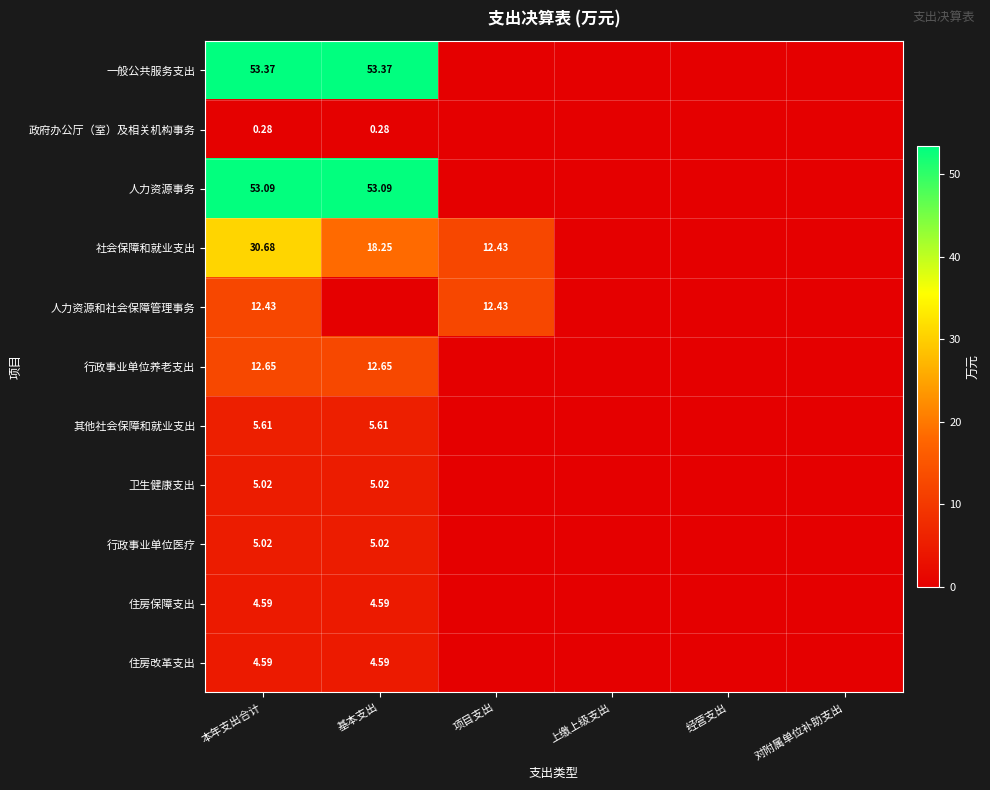

What is the maximum value for 住房保障支出?

4.6